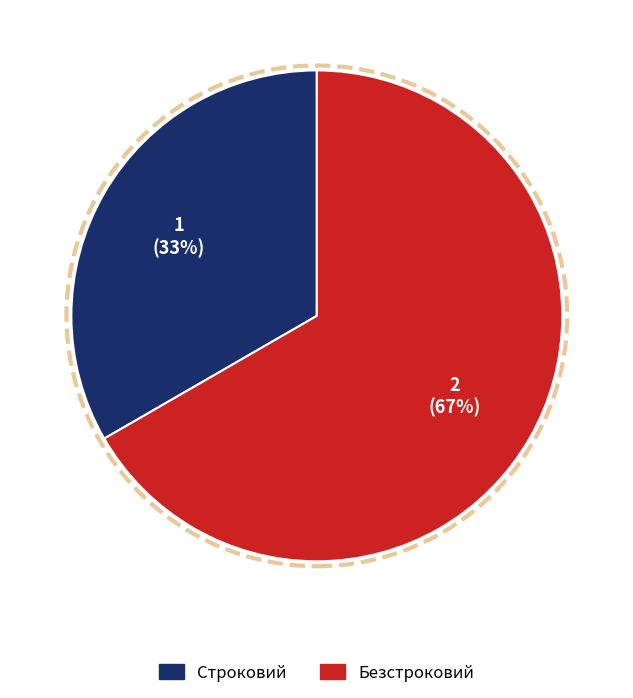

Combined, do Строковий and Безстроковий account for over 50%?

Yes